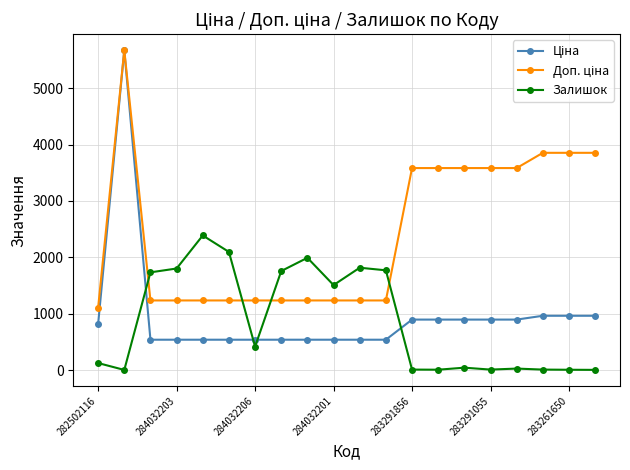

Does the chart display data point markers on the line(s)?

Yes